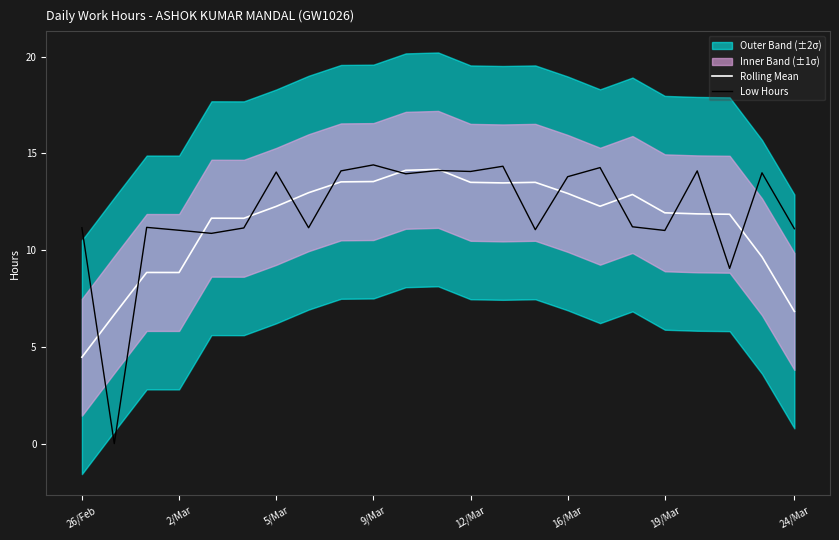

How many data points in Low Hours are above 11?

20